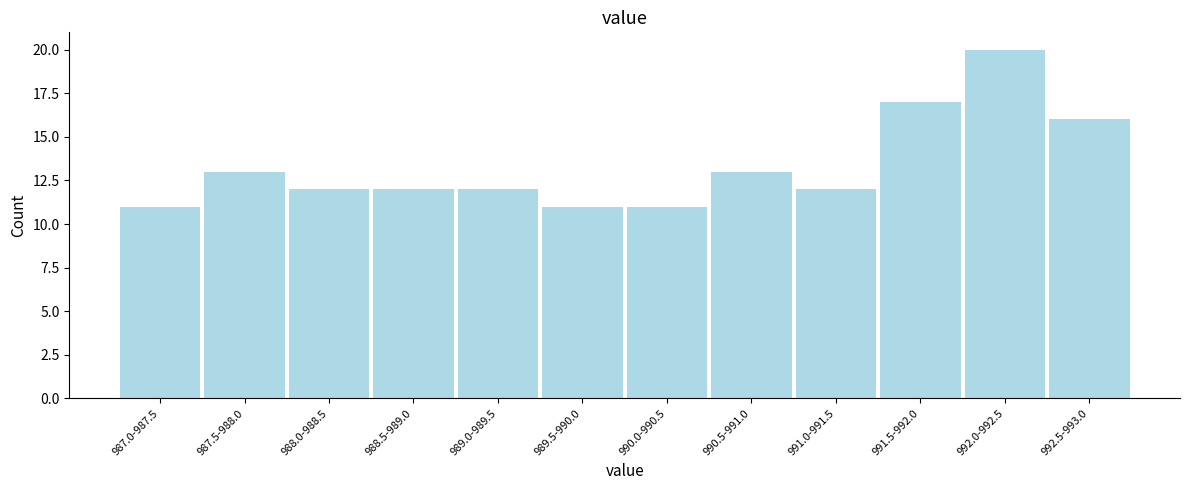

Reading left to right, extract all data points from this chart.

11	13	12	12	12	11	11	13	12	17	20	16